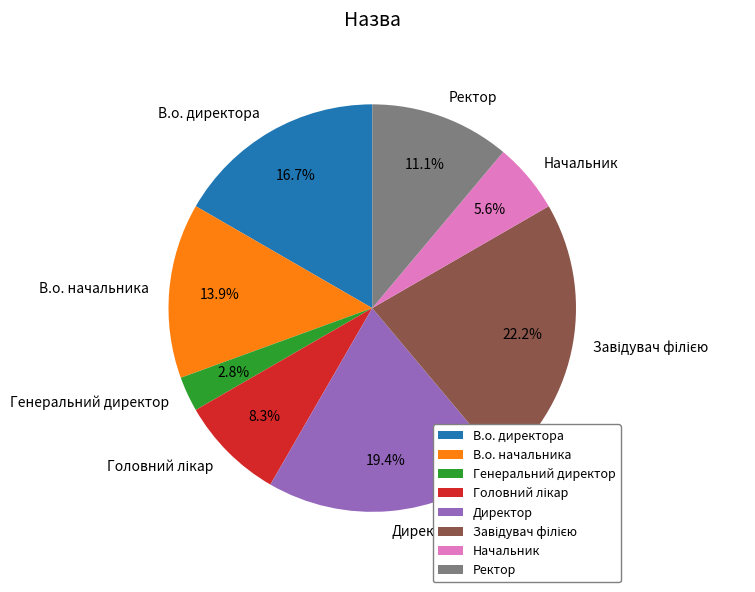

What percentage is the В.о. директора slice, to the nearest percent?

17%